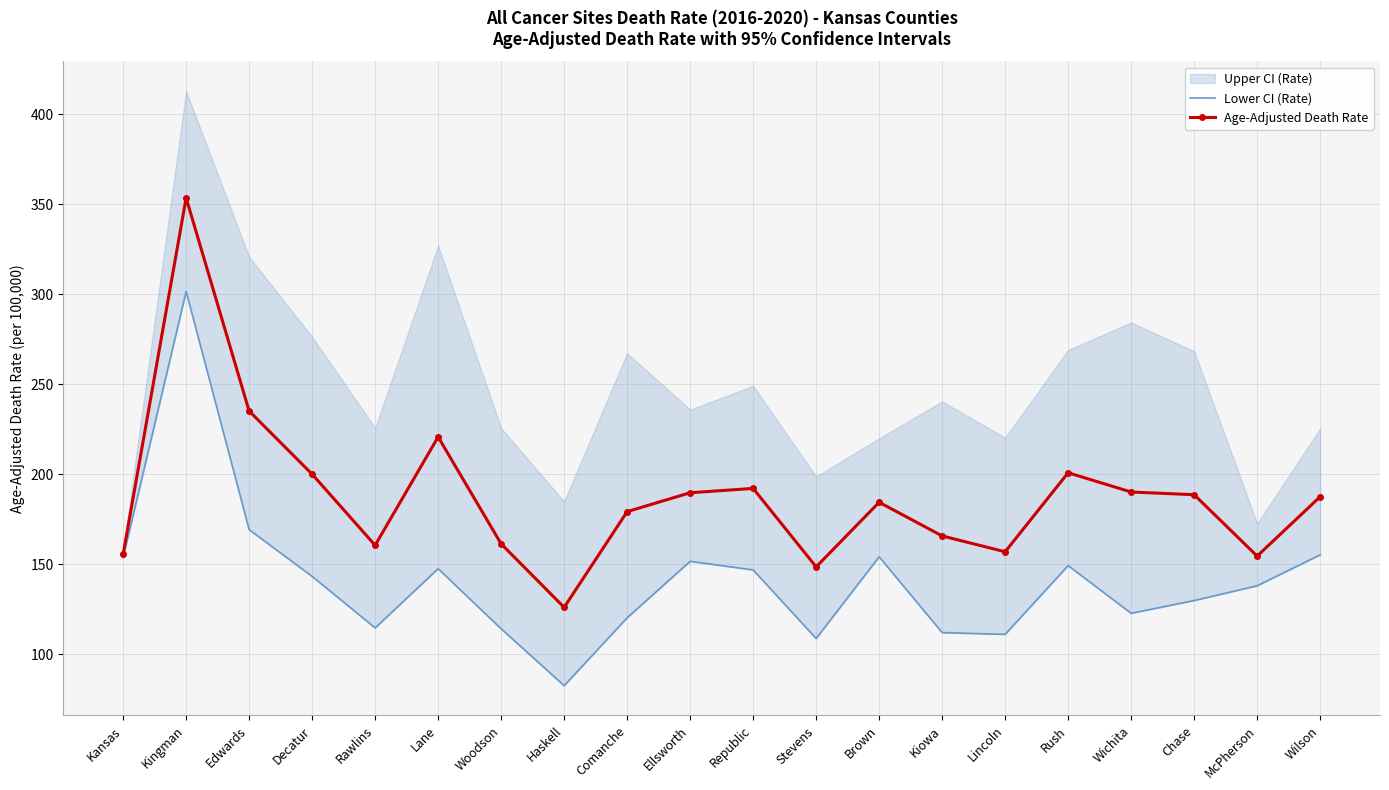

What is the difference between the Lower CI (Rate) values at Kiowa and Wichita?

10.7